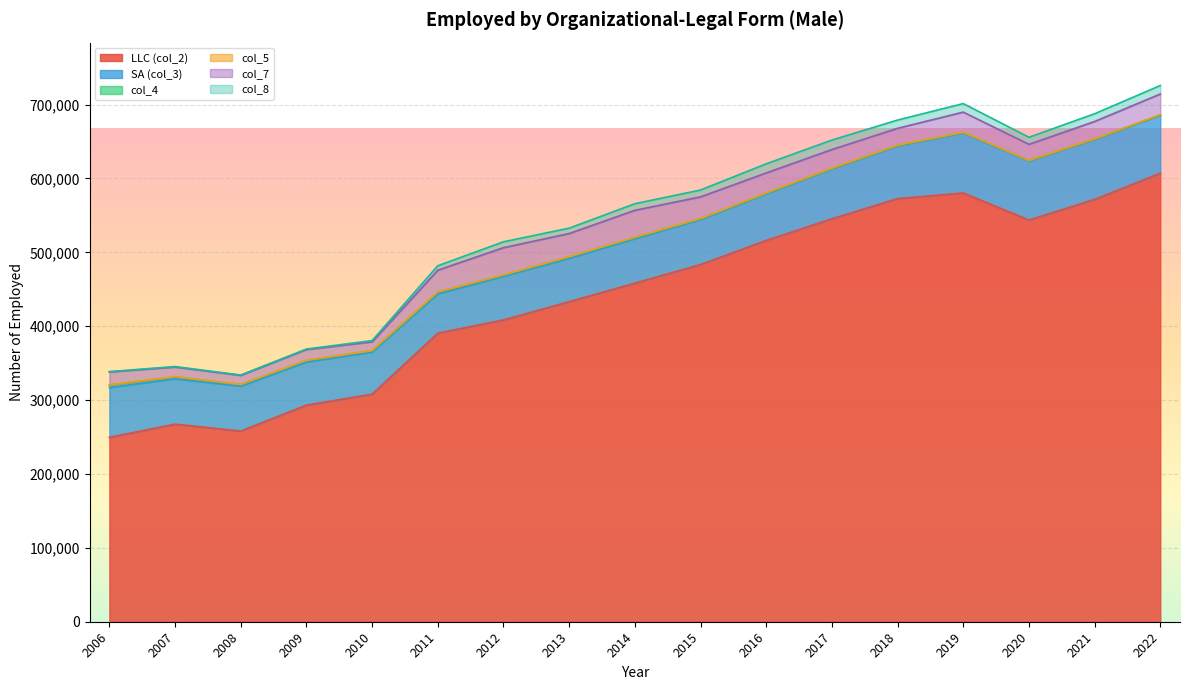

What is the maximum value shown in the chart?

607081